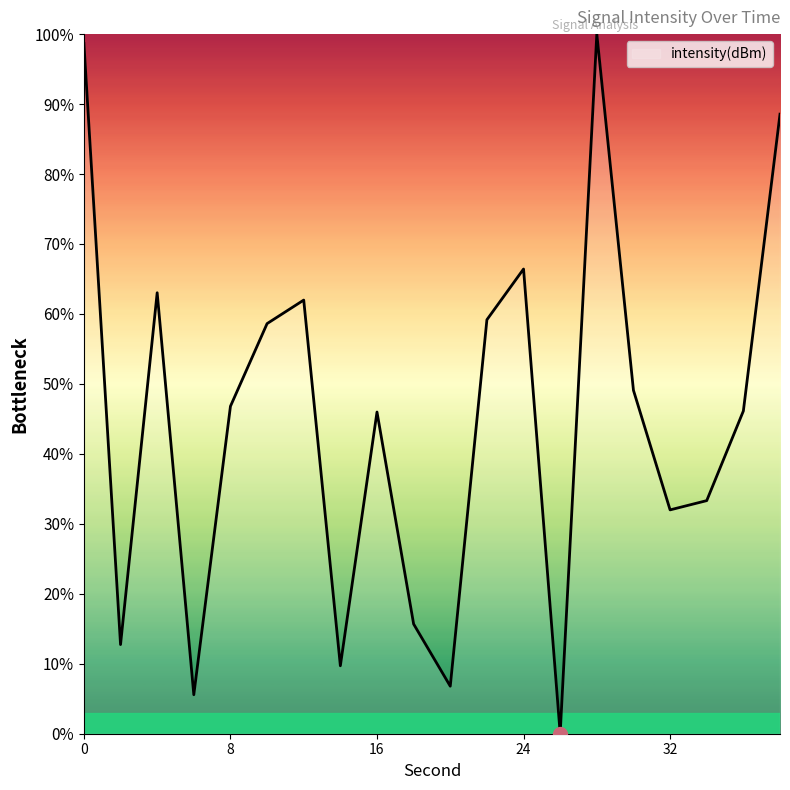

What is the greatest value displayed?

100.0